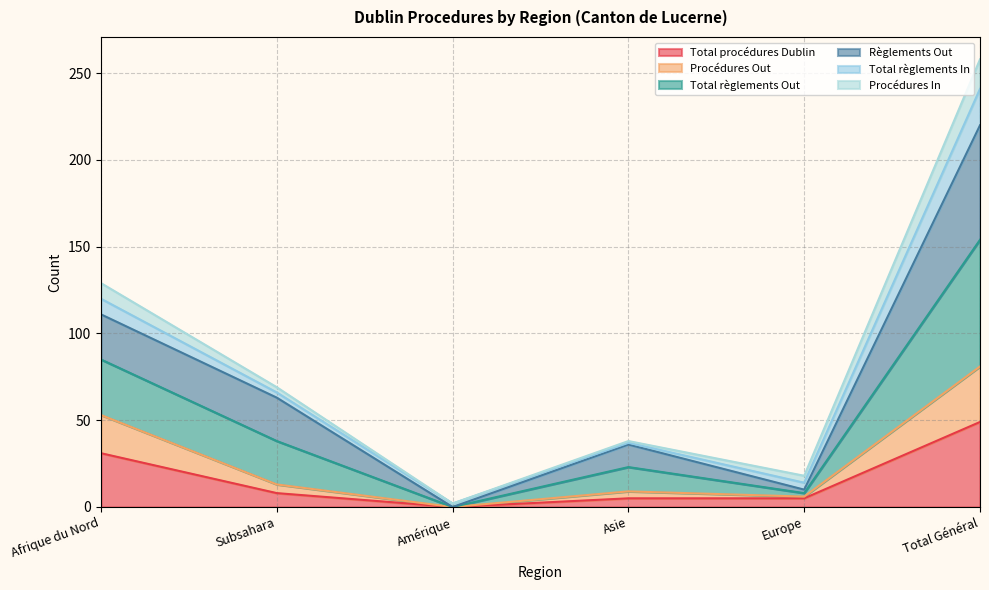

What are all the series names shown in the legend?

Total procédures Dublin, Procédures Out, Total règlements Out, Règlements Out, Total règlements In, Procédures In